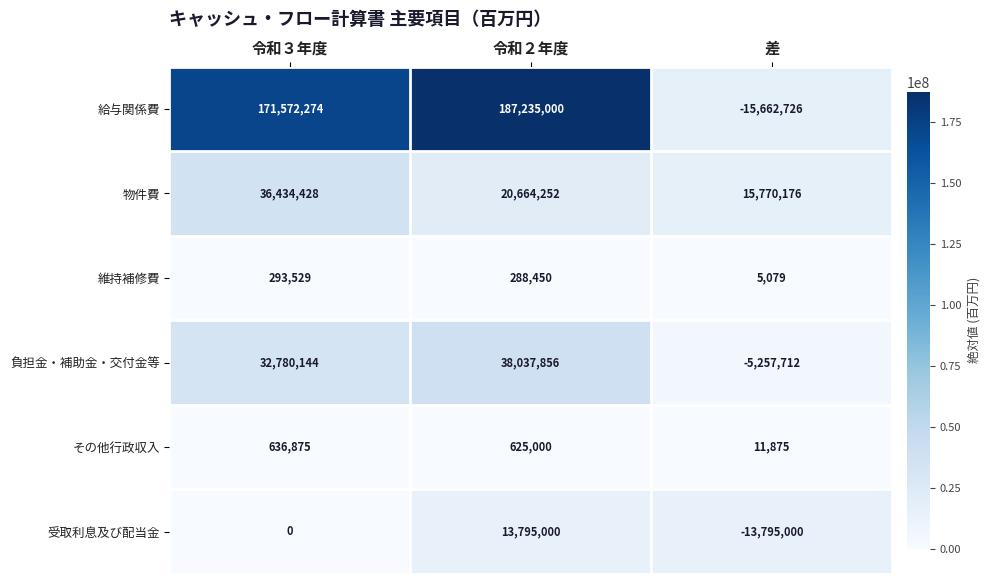

Is it true that その他行政収入 equals 203788 at 令和２年度?

False